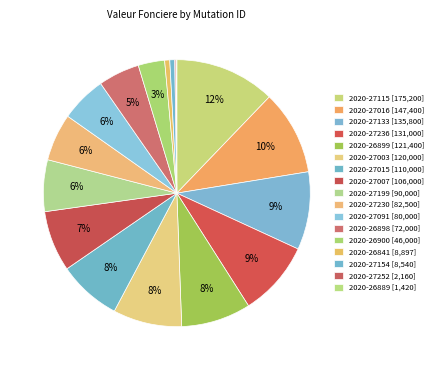

What is the smallest slice in the pie chart?

2020-26889